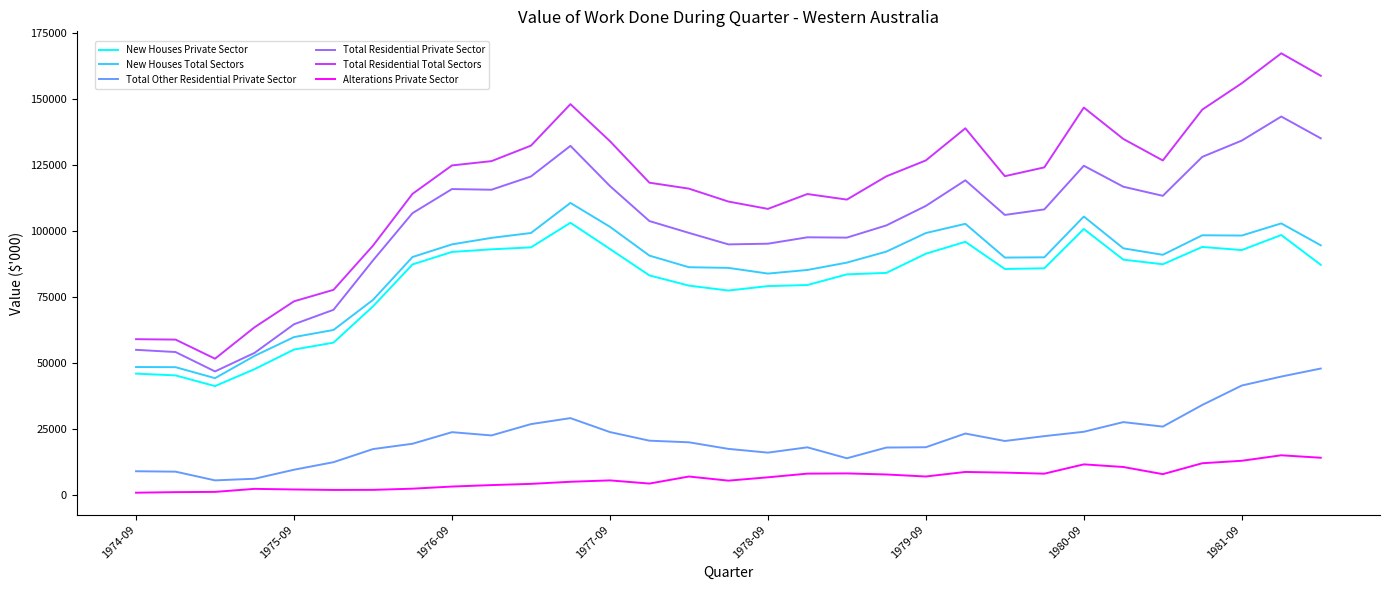

Which series has the largest range (max minus min)?

Total Residential Total Sectors